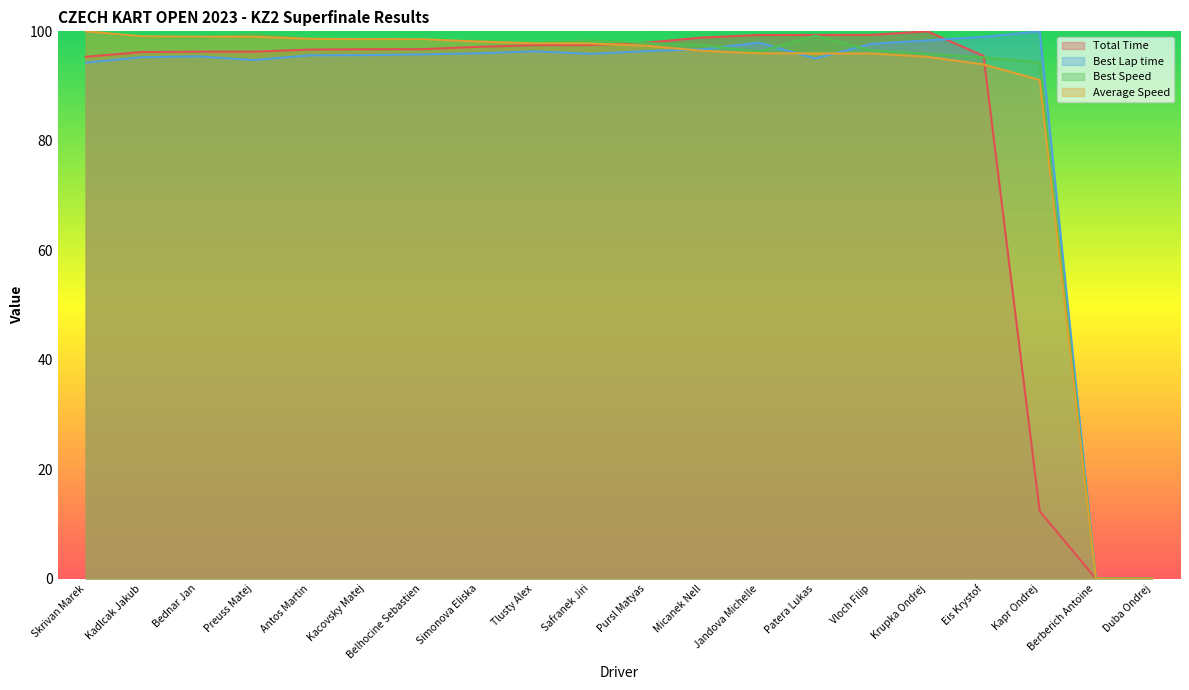

Does the chart have visible grid lines?

No